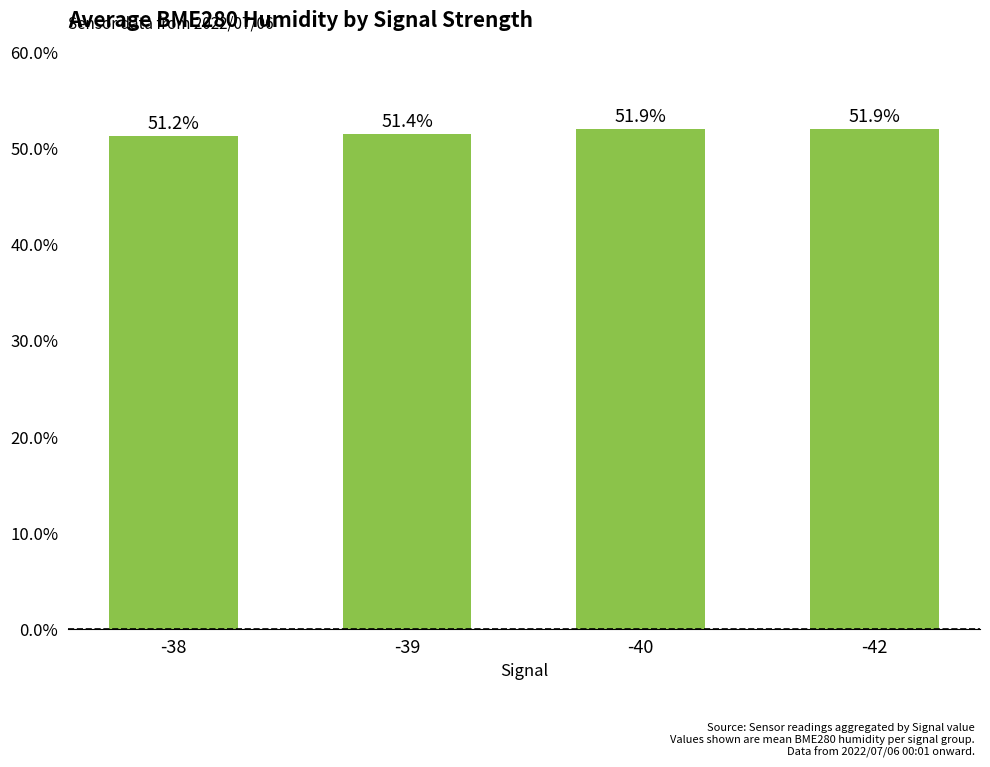

Reading left to right, what are all the values shown in this chart?

-38=51.2	-39=51.4	-40=51.9	-42=51.9